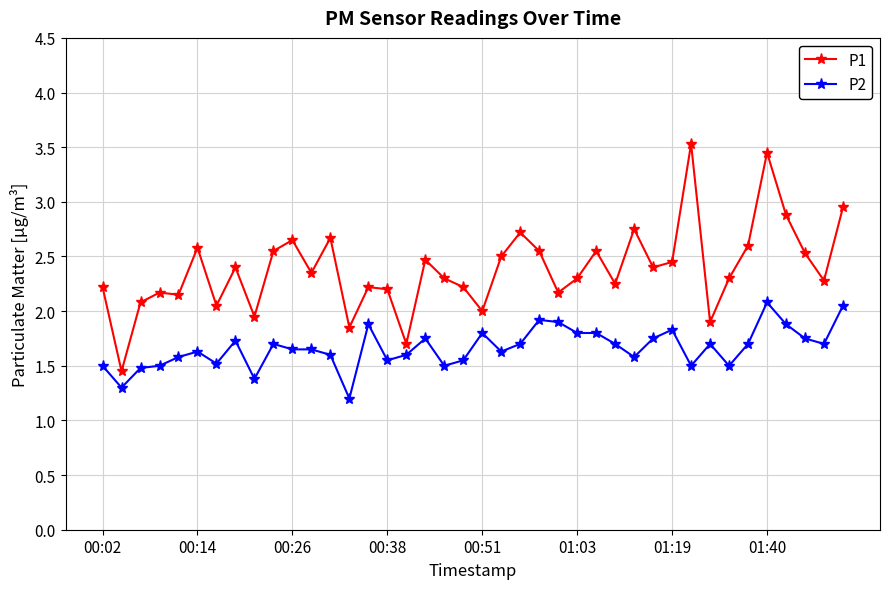

True or false: P2 has more than 2 points higher than both neighbors.

True